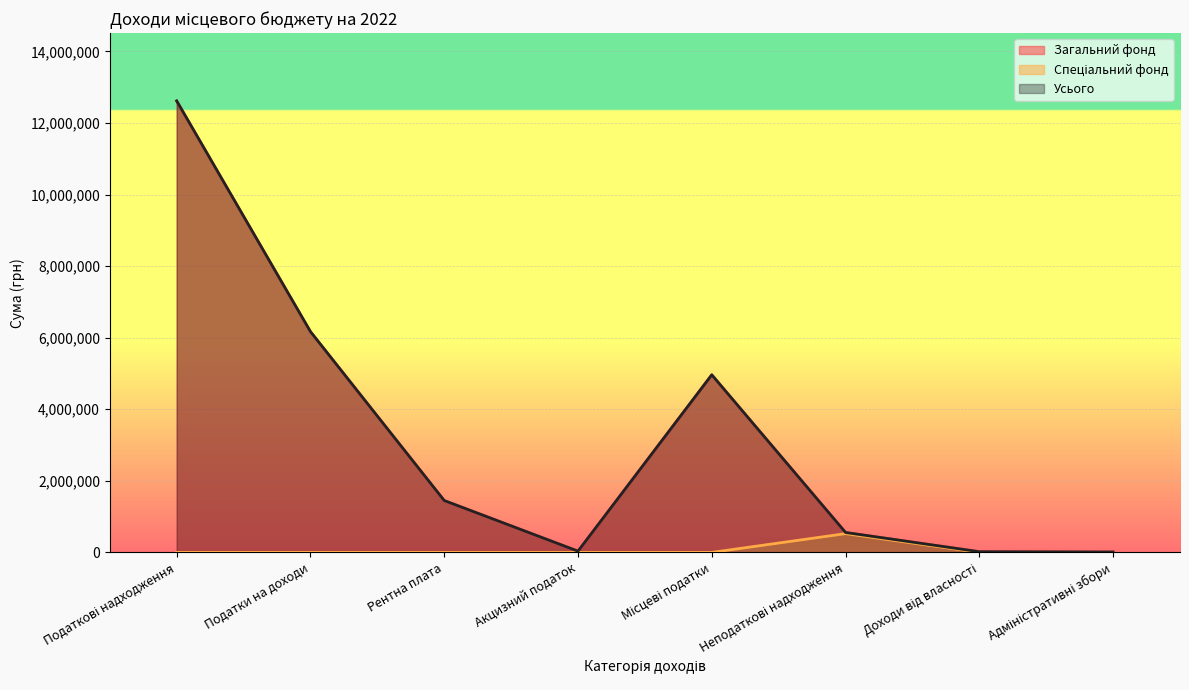

True or false: Усього has a value of 953532 at Неподаткові надходження.

False